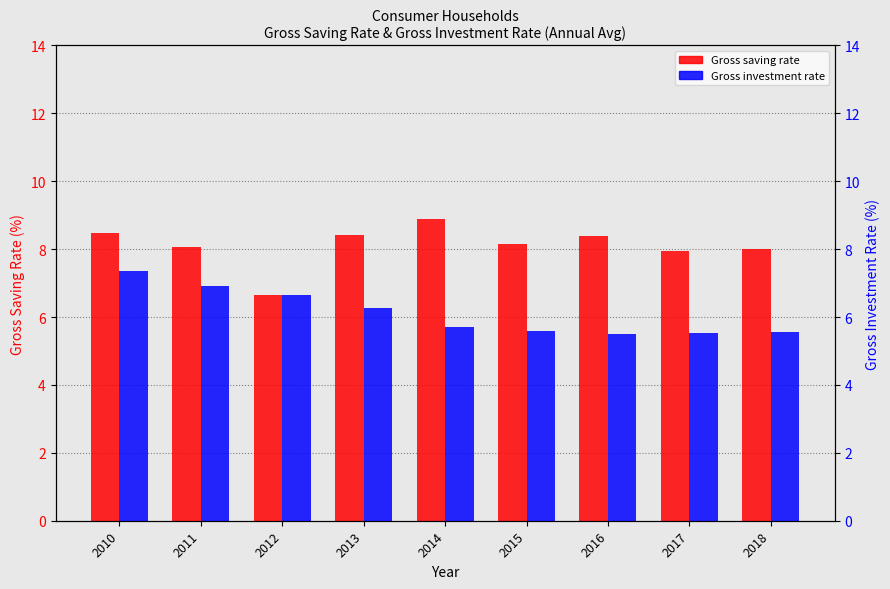

Which series has the largest range (max minus min)?

Gross saving rate